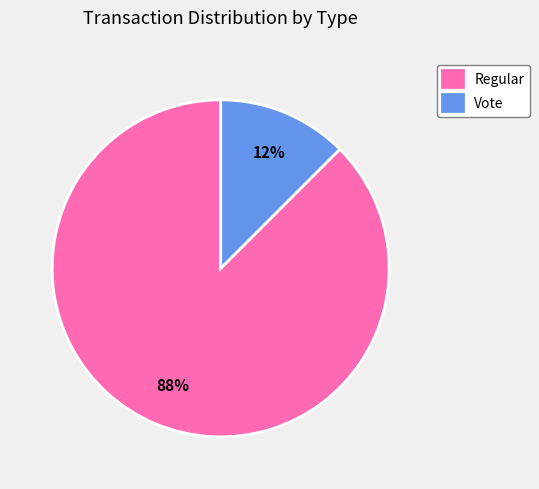

What is the smallest slice in the pie chart?

Vote